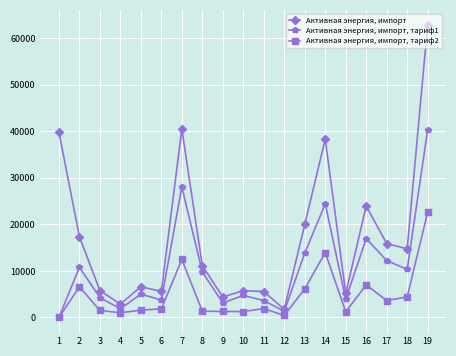

True or false: Активная энергия, импорт, тариф2 and Активная энергия, импорт cross at least once.

False